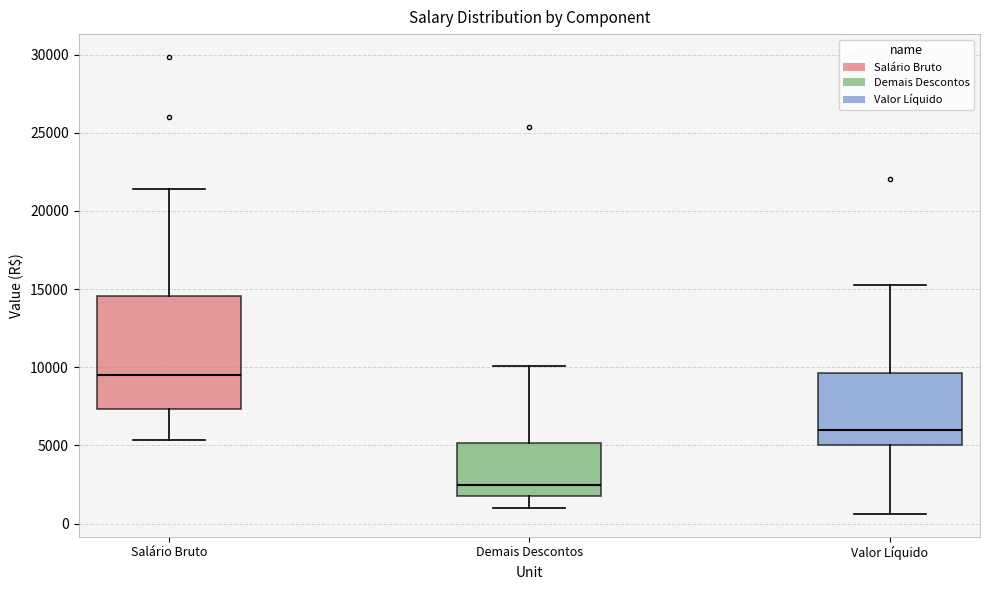

Where does the lower whisker of the box for Valor Líquido end on the y-axis? The values are not printed on the chart, so give them approximately, as read against the axis.

500